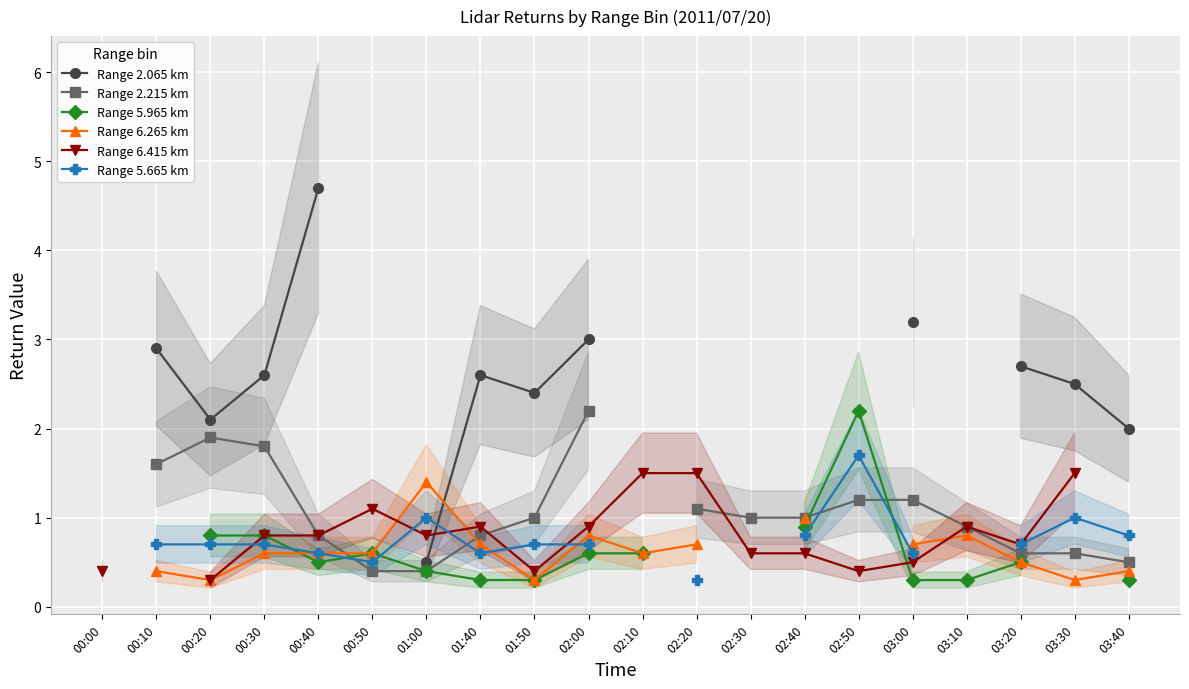

Where is Range 6.415 km nearest to the value 0?

00:20